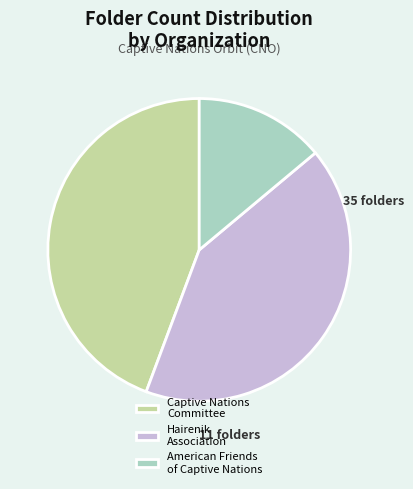

Count the number of slices in the pie.

3